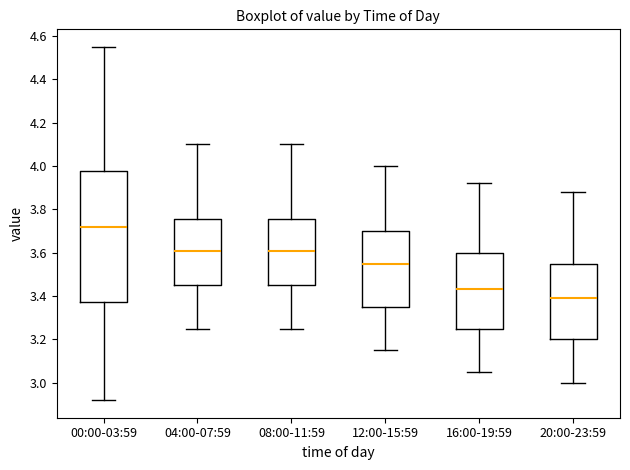

Which box has the lowest median line?

20:00-23:59